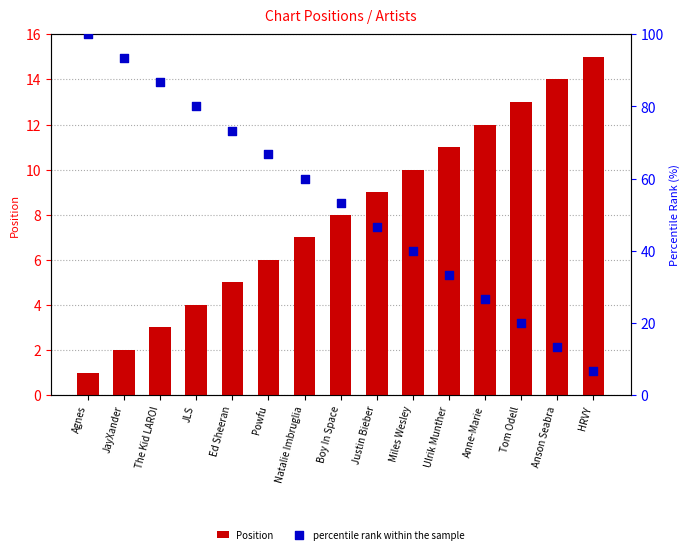

Is the value of Position at Anson Seabra greater than the value of percentile rank within the sample at JLS?

No